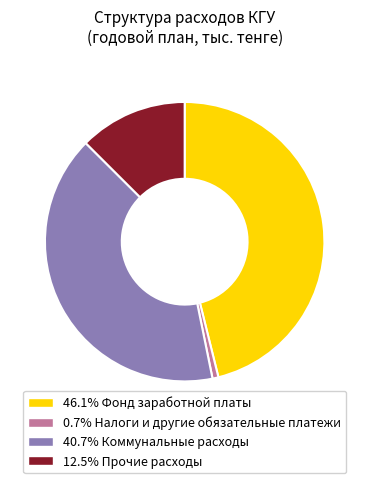

What is the ratio of the value at 12.5% Прочие расходы to the value at 46.1% Фонд заработной платы?

0.3